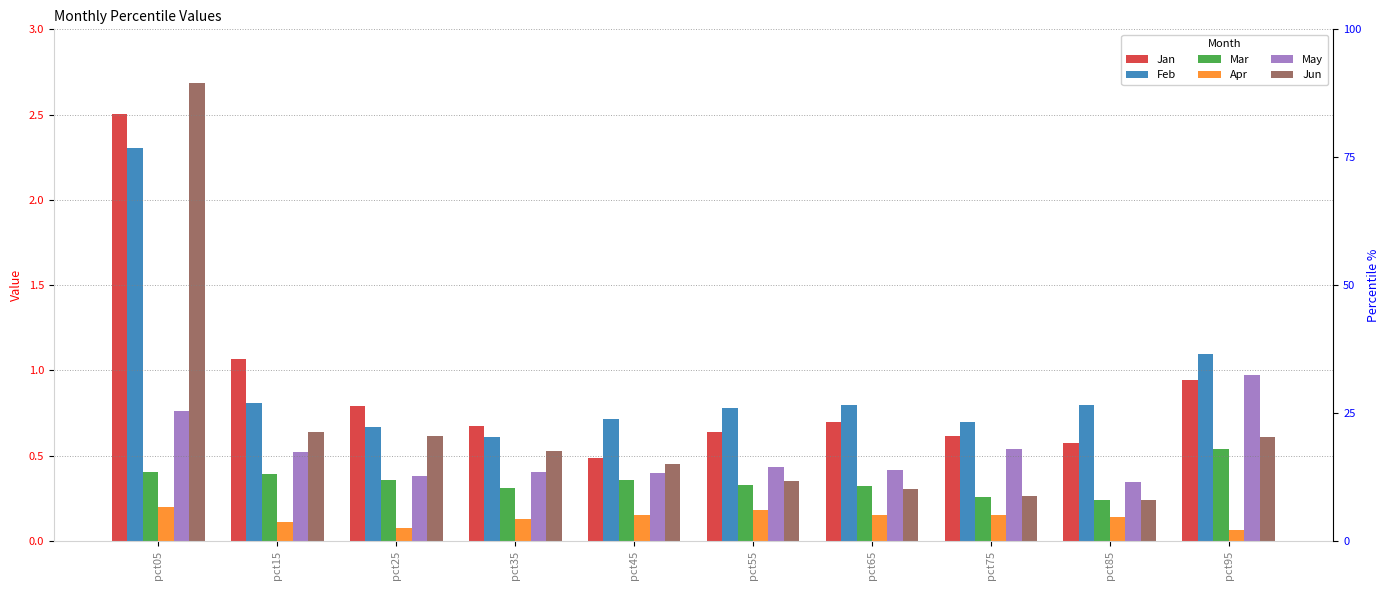

Which series has the widest spread of values?

Jun